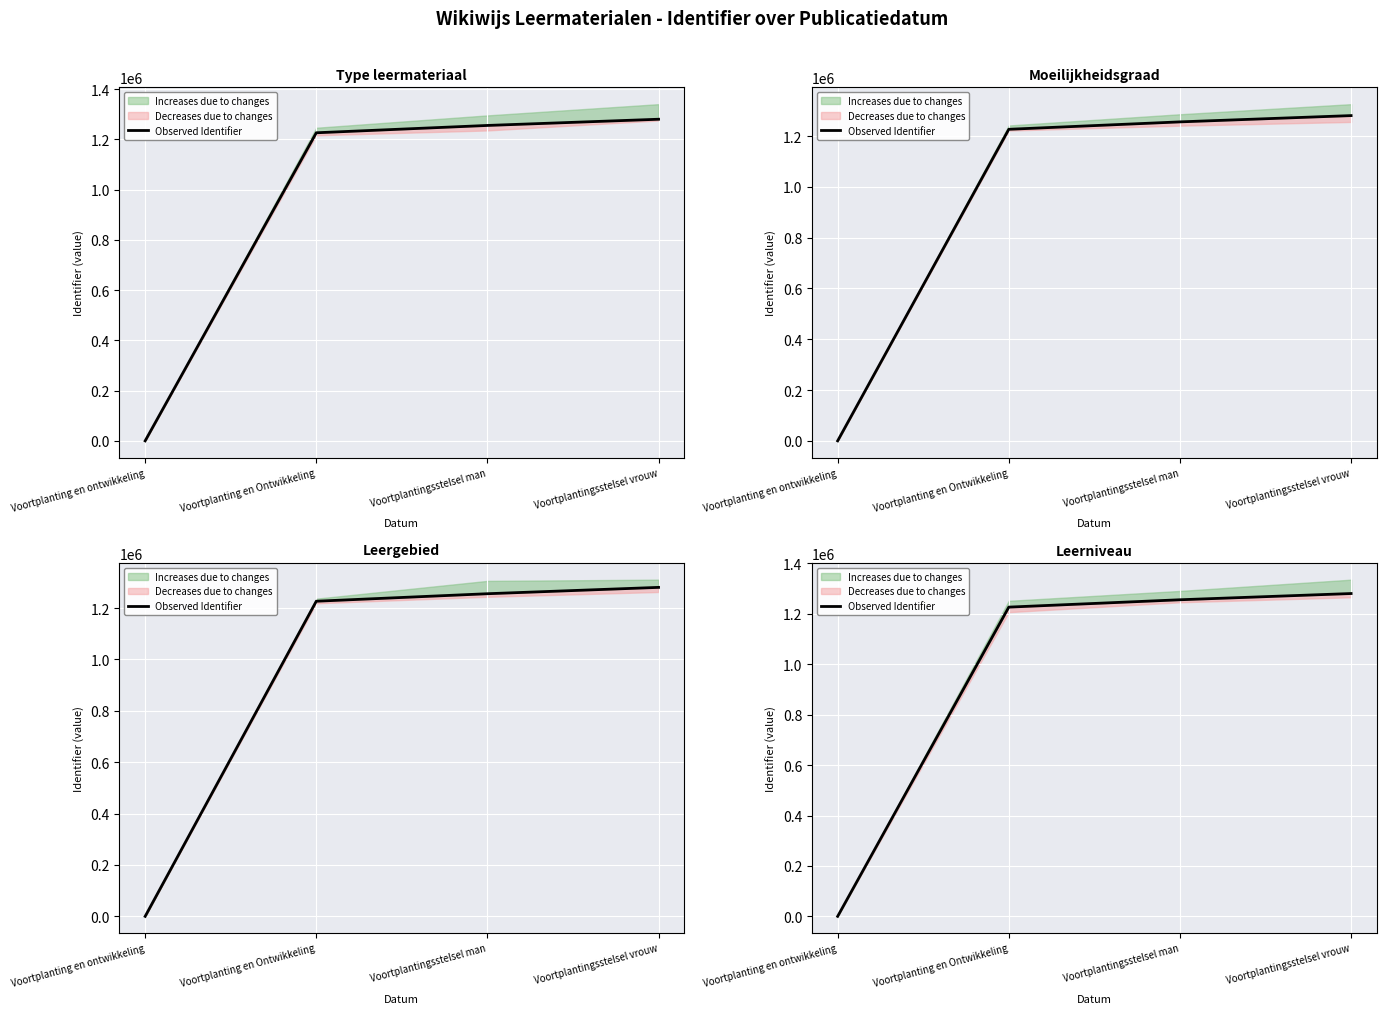

Rank the categories by value from highest to lowest.

Voortplantingsstelsel vrouw, Voortplantingsstelsel man, Voortplanting en Ontwikkeling, Voortplanting en ontwikkeling